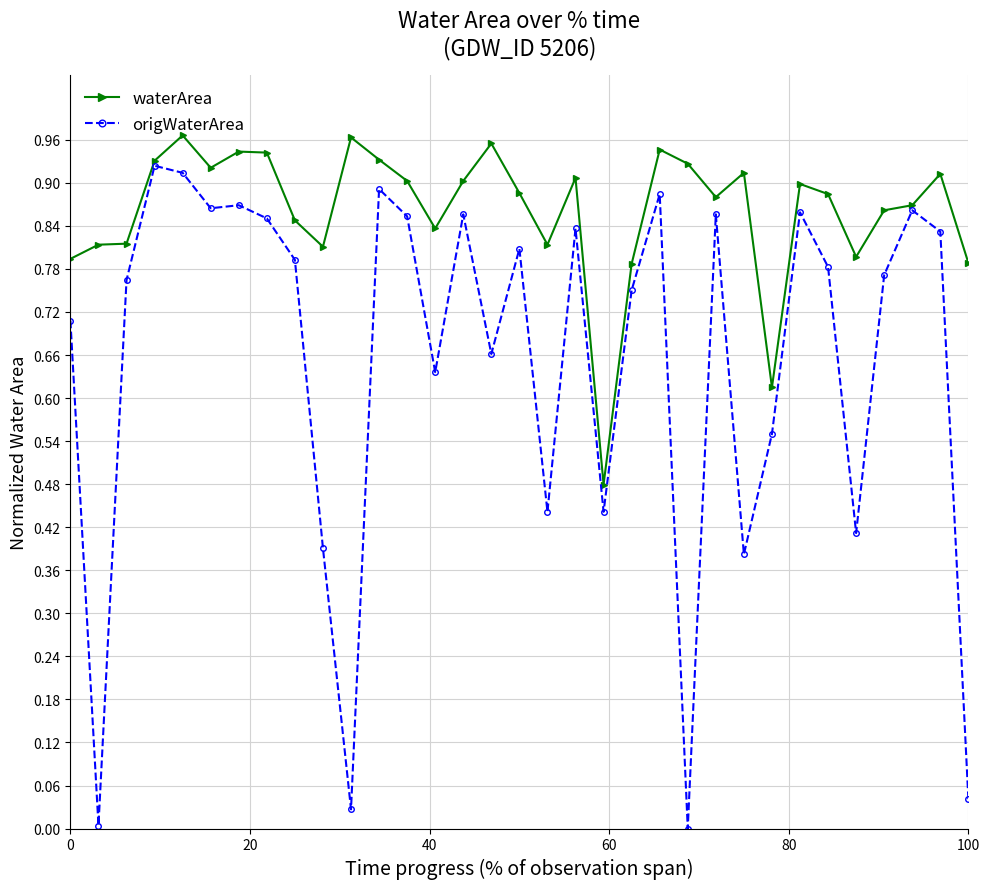

True or false: origWaterArea has more than 2 points higher than both neighbors.

True